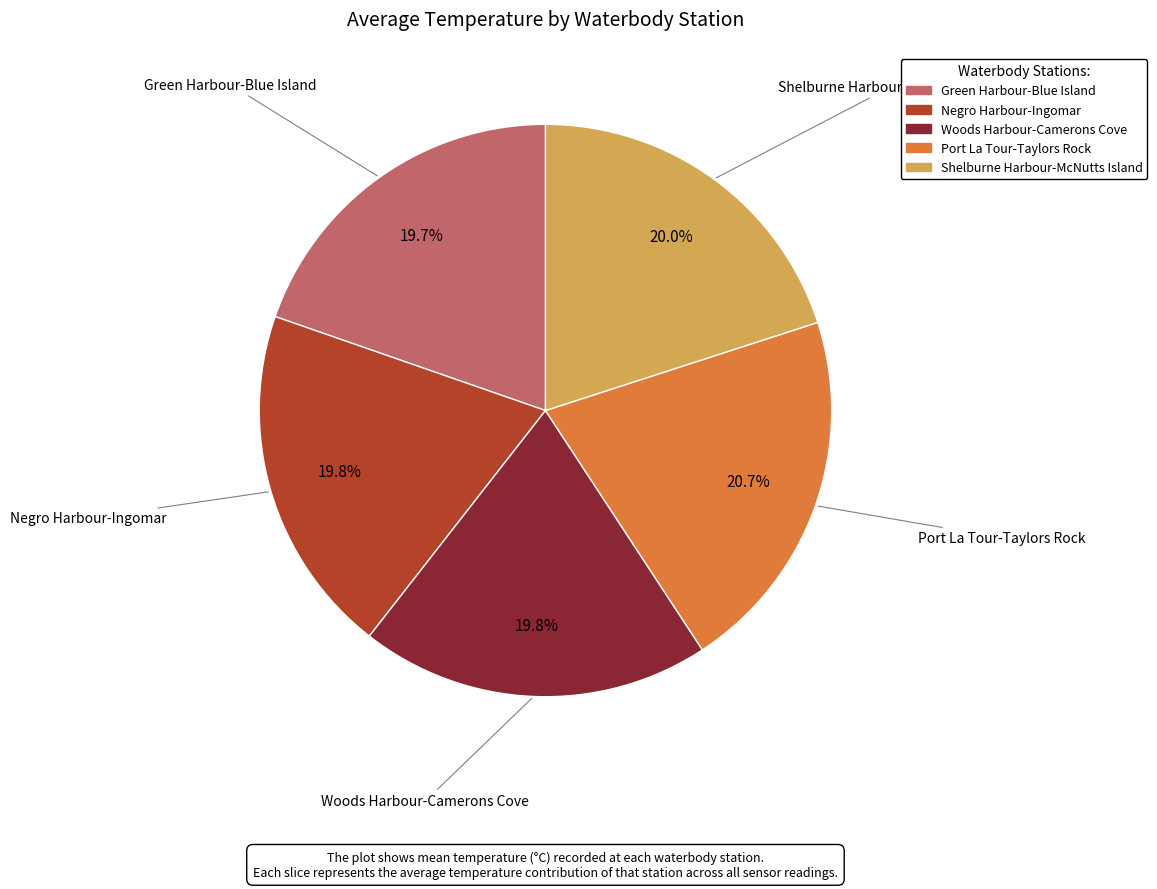

What is the ratio of the value at Port La Tour-Taylors Rock to the value at Shelburne Harbour-McNutts Island?

1.0